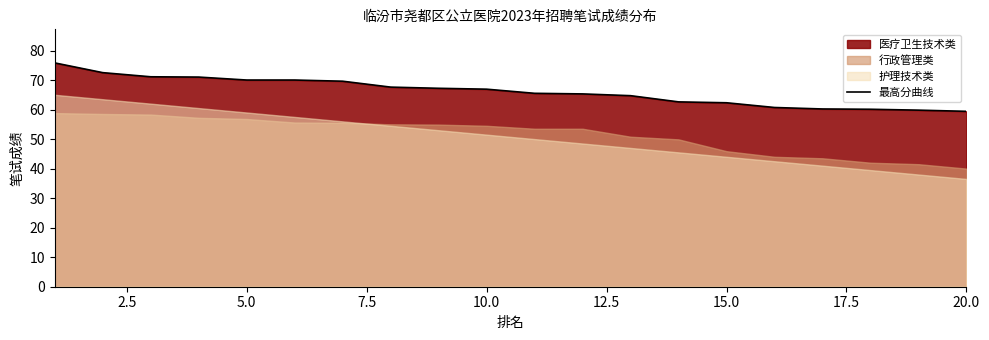

What is the maximum value shown in the chart?

75.8